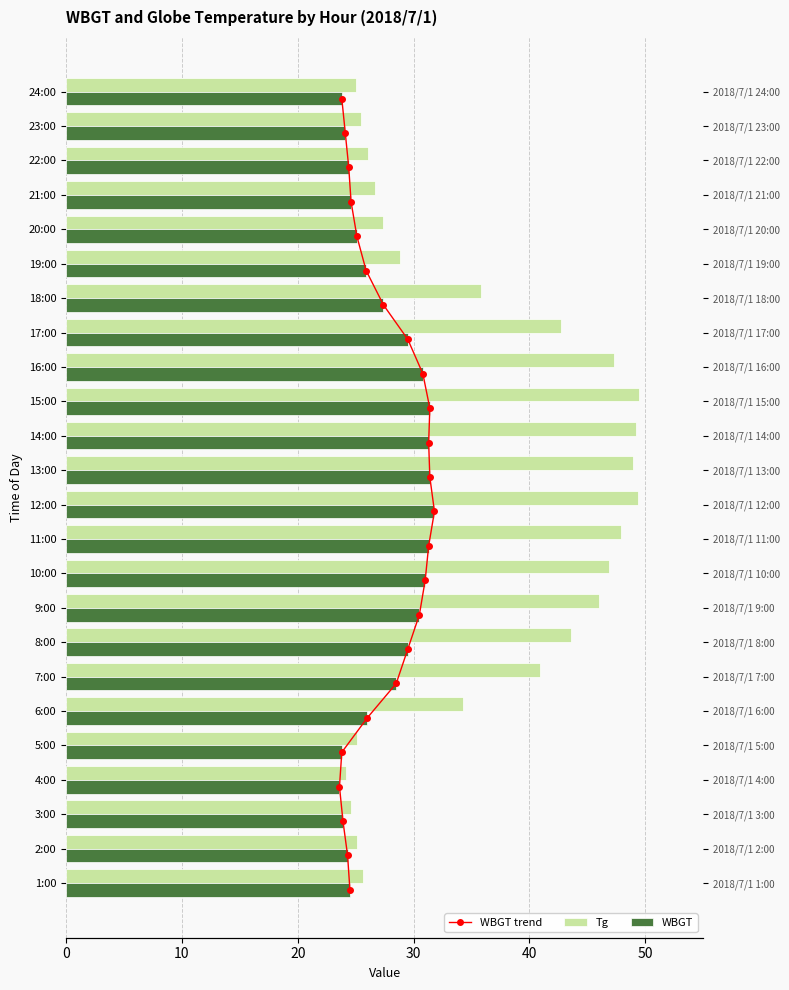

Which series has the largest total across all categories?

Tg